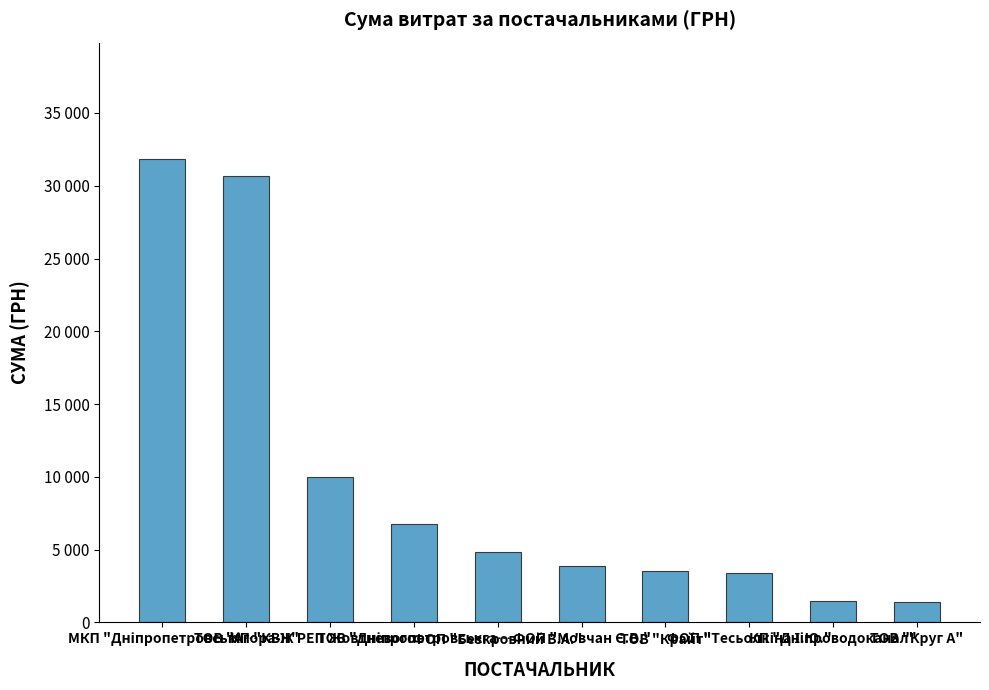

What is the change in value from КП "КВЖ РЕП Жовтневого… to ФОП "Безкровний В.А."?

-5128.4